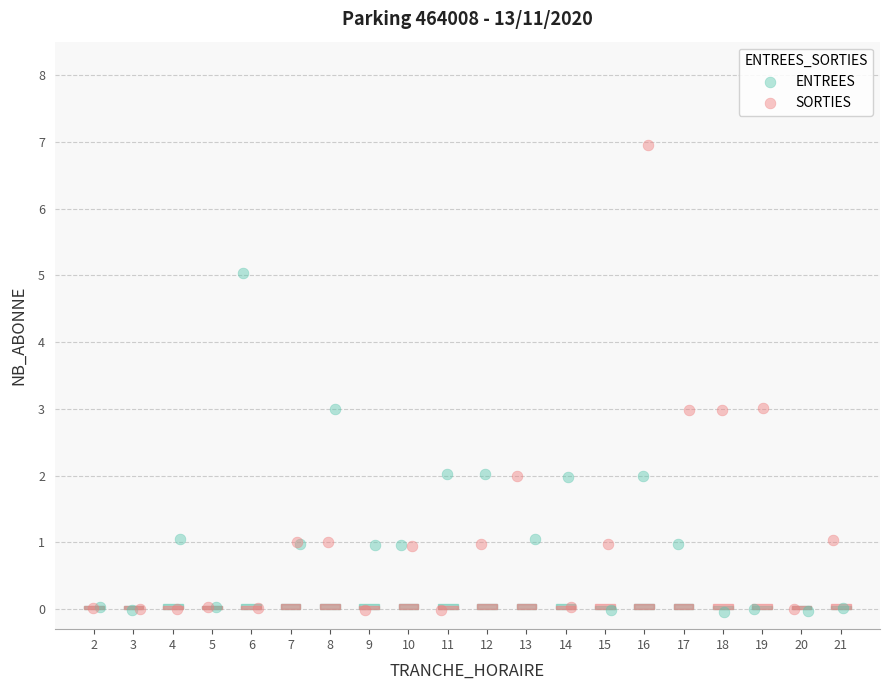

Which series has the widest spread of Y values?

SORTIES